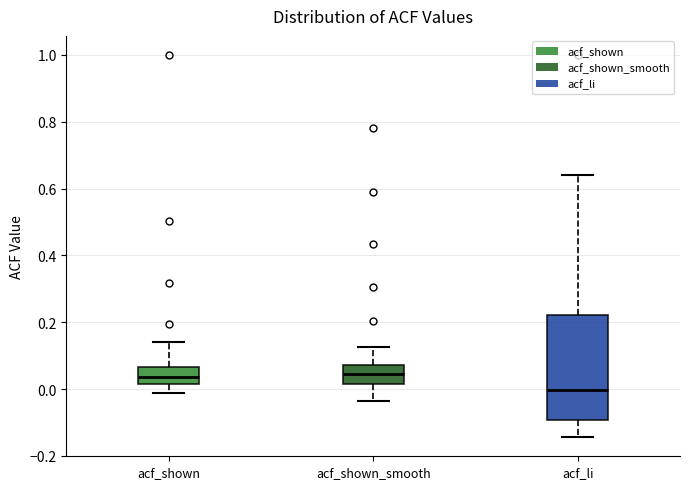

Where does the upper whisker of the box for acf_li end on the y-axis? The values are not printed on the chart, so give them approximately, as read against the axis.

0.64